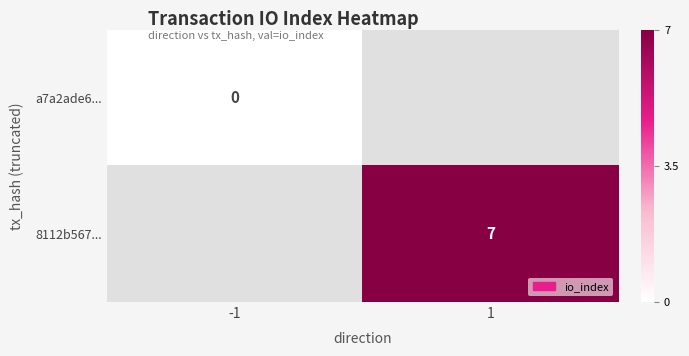

True or false: 8112b567... has a value of 7 at 1.

True